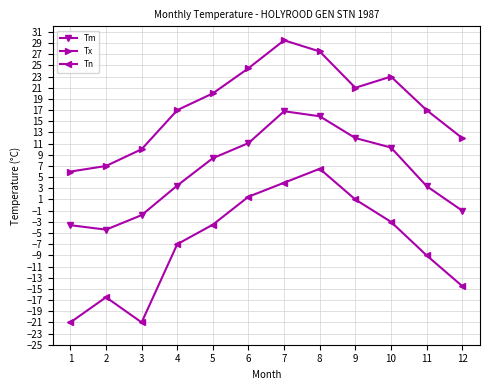

True or false: Tx and Tn intersect in this chart.

False